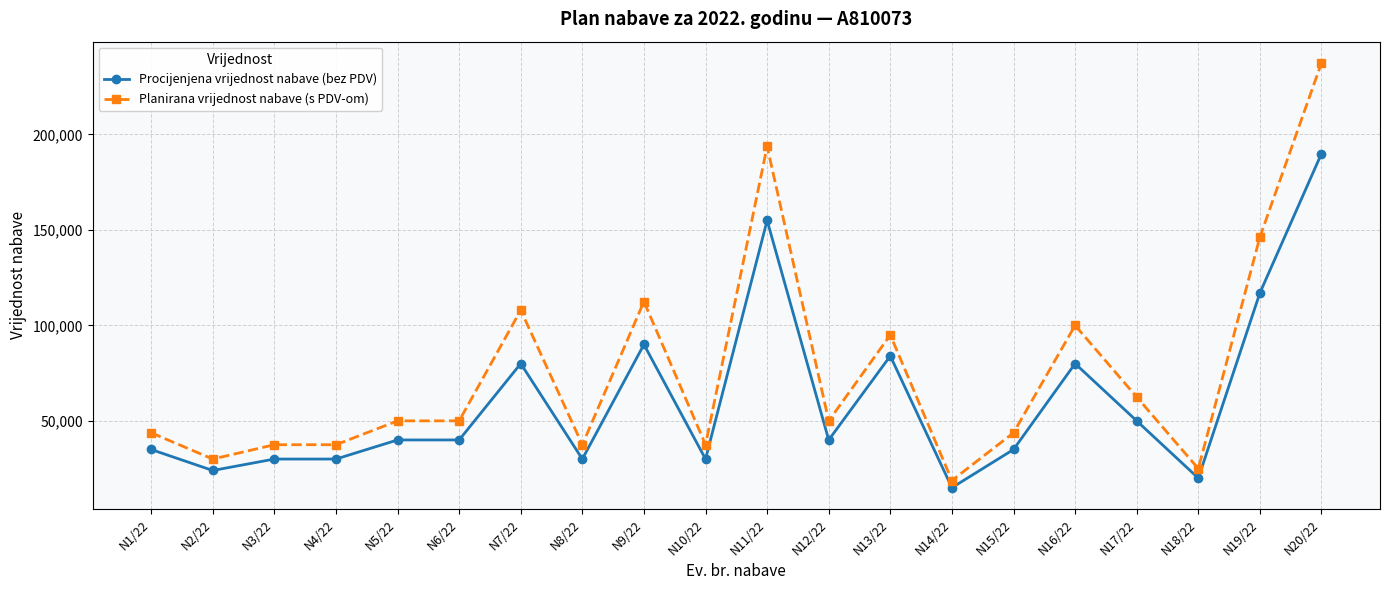

Reading right to left, what are all the values shown in this chart?

Procijenjena vrijednost nabave (bez PDV): 190000	117000	20000	50000	80000	35000	15000	84000	40000	155000	30000	90000	30000	80000	40000	40000	30000	30000	24000	35000
Planirana vrijednost nabave (s PDV-om): 237500	146250	25000	62500	100000	43750	18750	95000	50000	193750	37500	112500	37500	108000	50000	50000	37500	37500	30000	43750